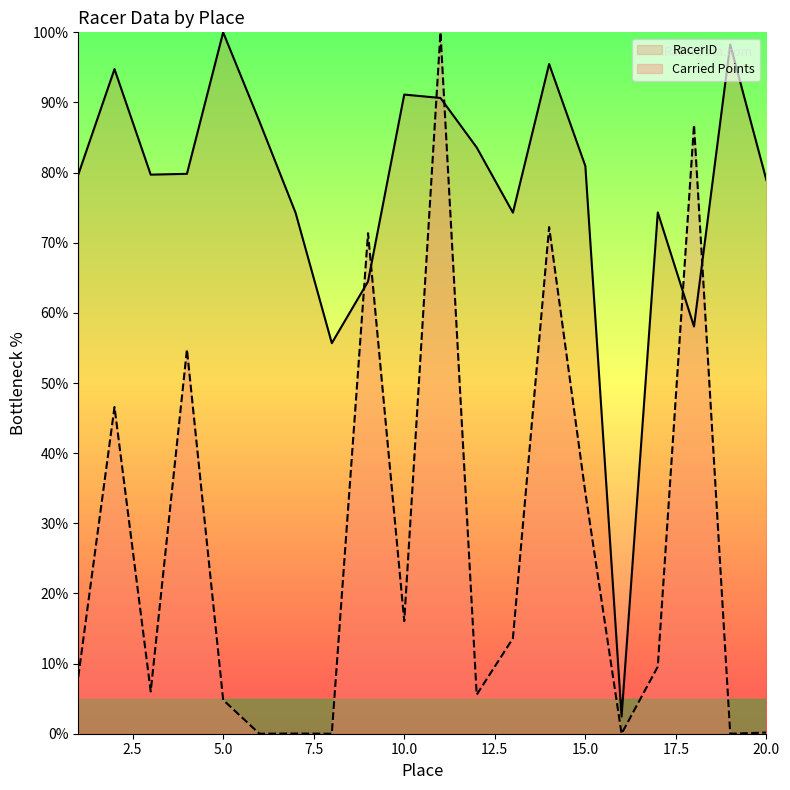

Rank the series by their maximum value, from lowest to highest.

RacerID, Carried Points